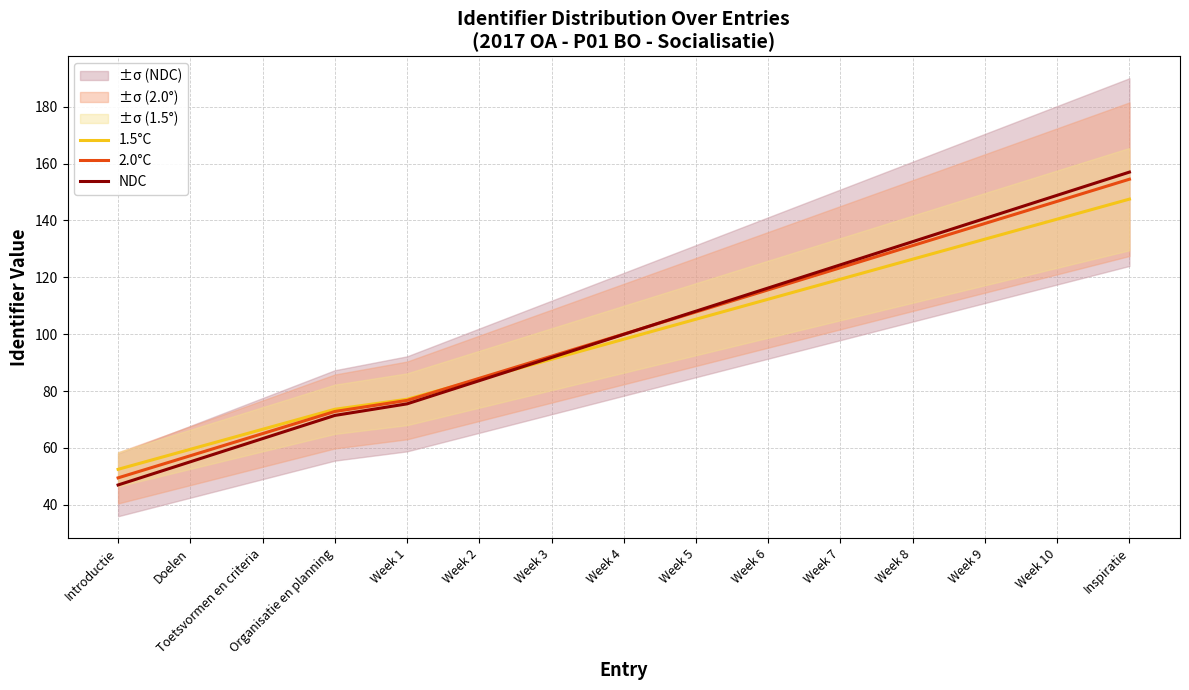

What are all the series names shown in the legend?

1.5°C, 2.0°C, NDC